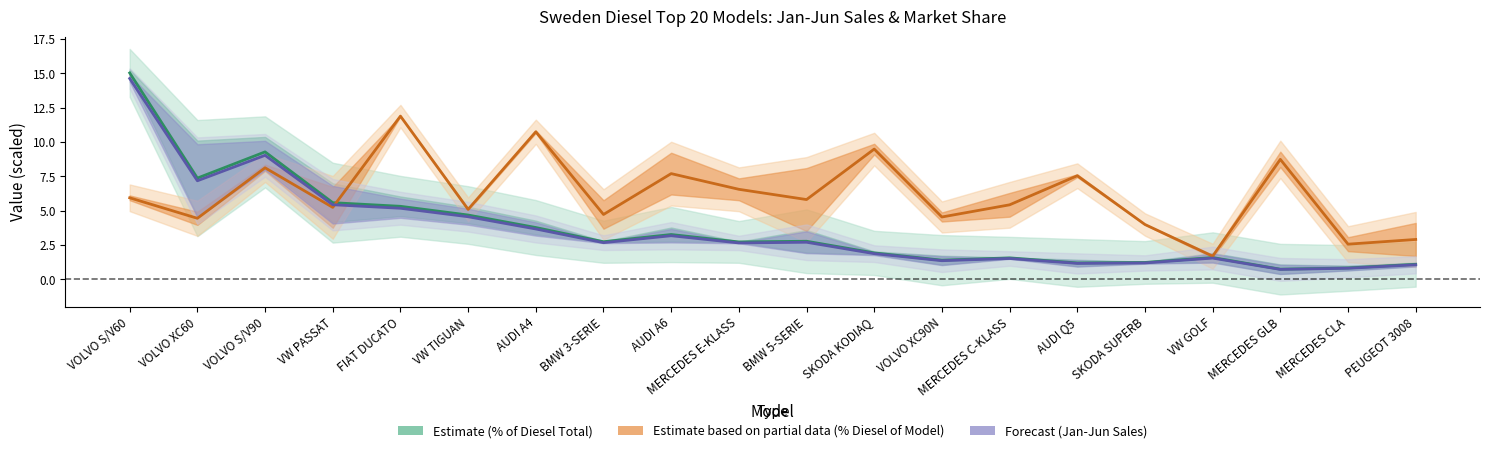

The % Diesel of Model × 0.12 (Partial) series shows 11.9 at FIAT DUCATO. True or false?

True